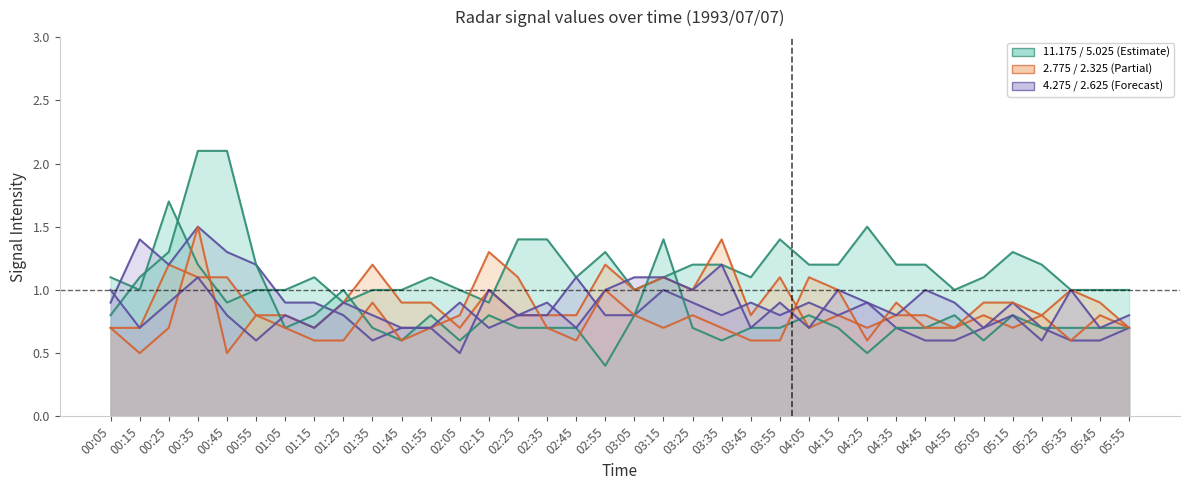

What is the sum of the 2.325 values at 02:45 and 01:15?

1.2